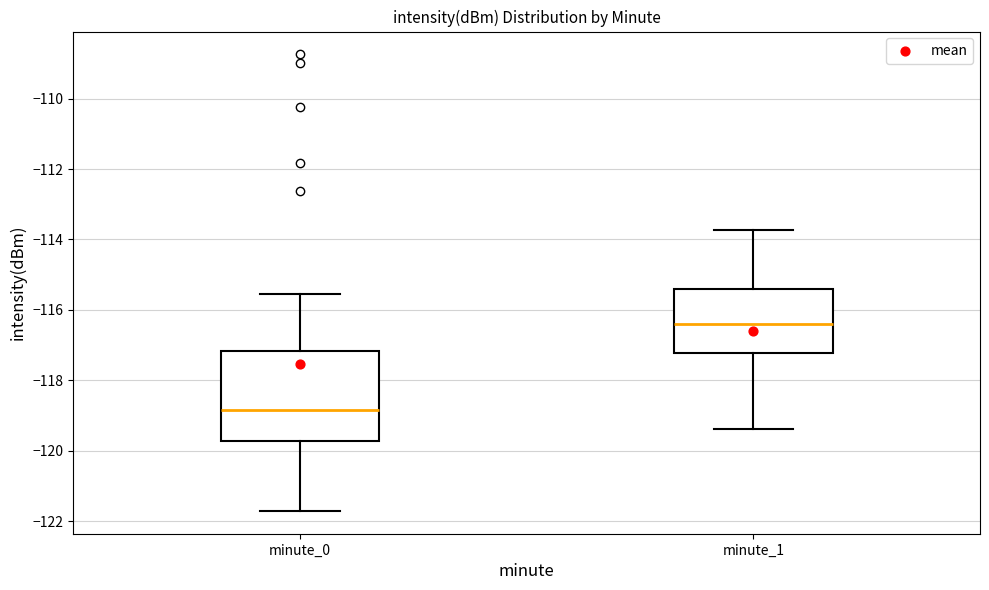

Reading left to right, transcribe this box plot: for each box, give where its median line is, the range the box spans, and where its two whiskers end, as read against the y-axis. The values are not printed on the chart, so give them approximately, as read against the axis.

minute_0: median -118.8, box -119.8 to -117.2, whiskers -121.8 to -115.6
minute_1: median -116.4, box -117.2 to -115.4, whiskers -119.4 to -113.8